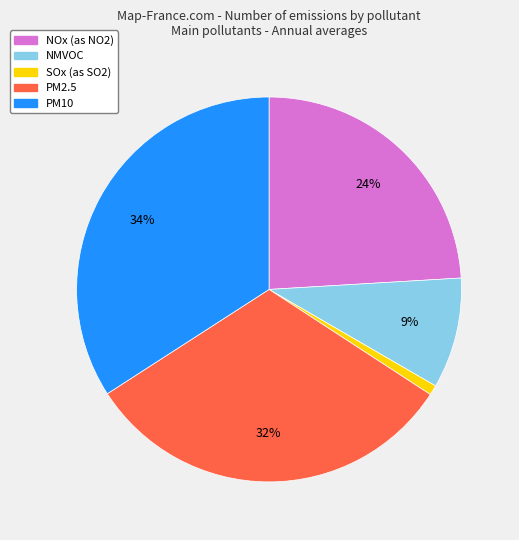

Count the number of slices in the pie.

5